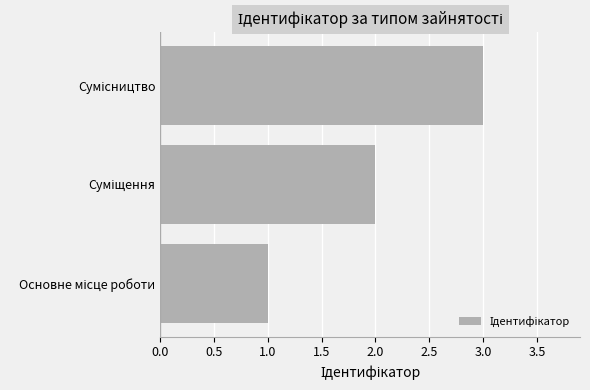

What is the greatest value displayed?

3